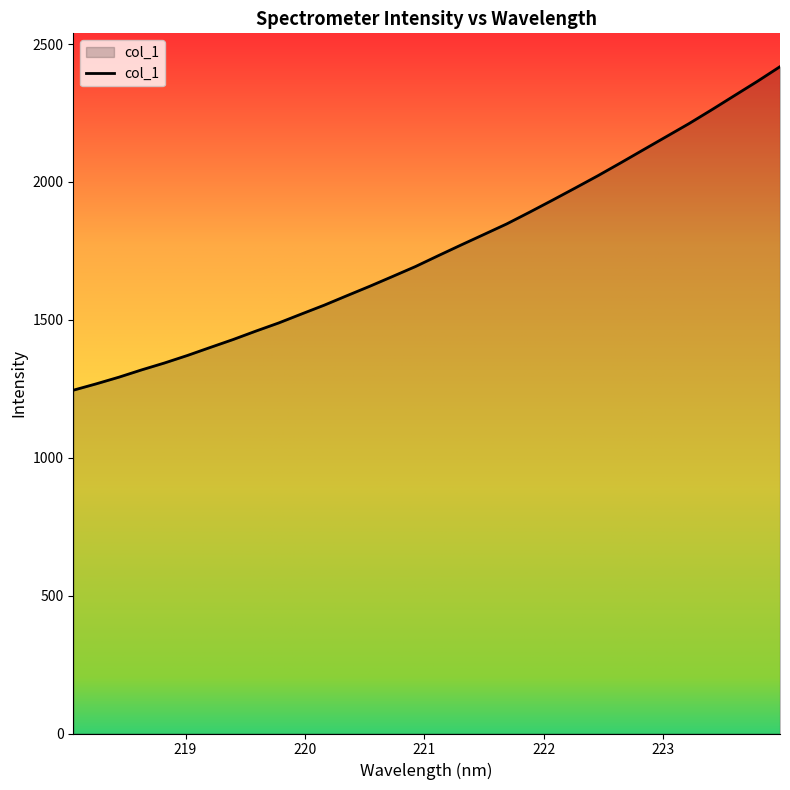

What is the minimum value shown in the chart?

1244.8